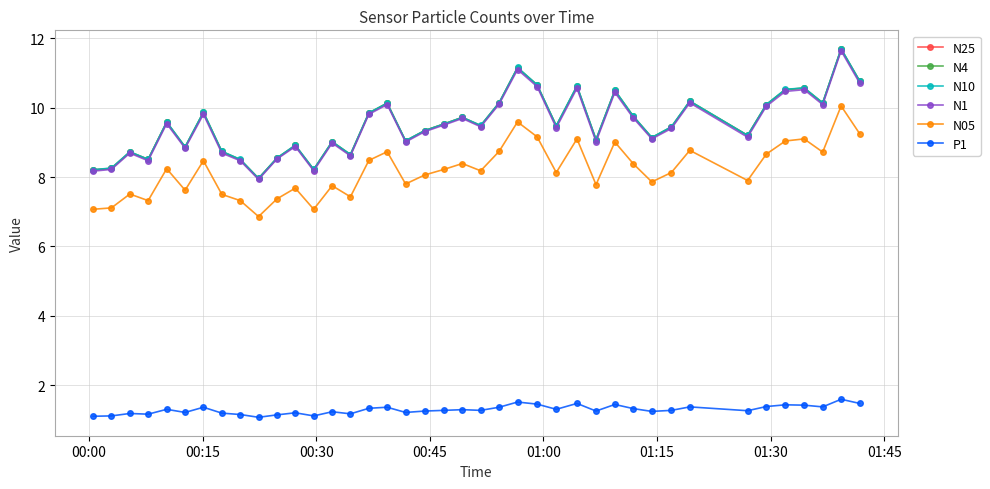

What is the value of the N10 point at the 31st from the left?

9.1